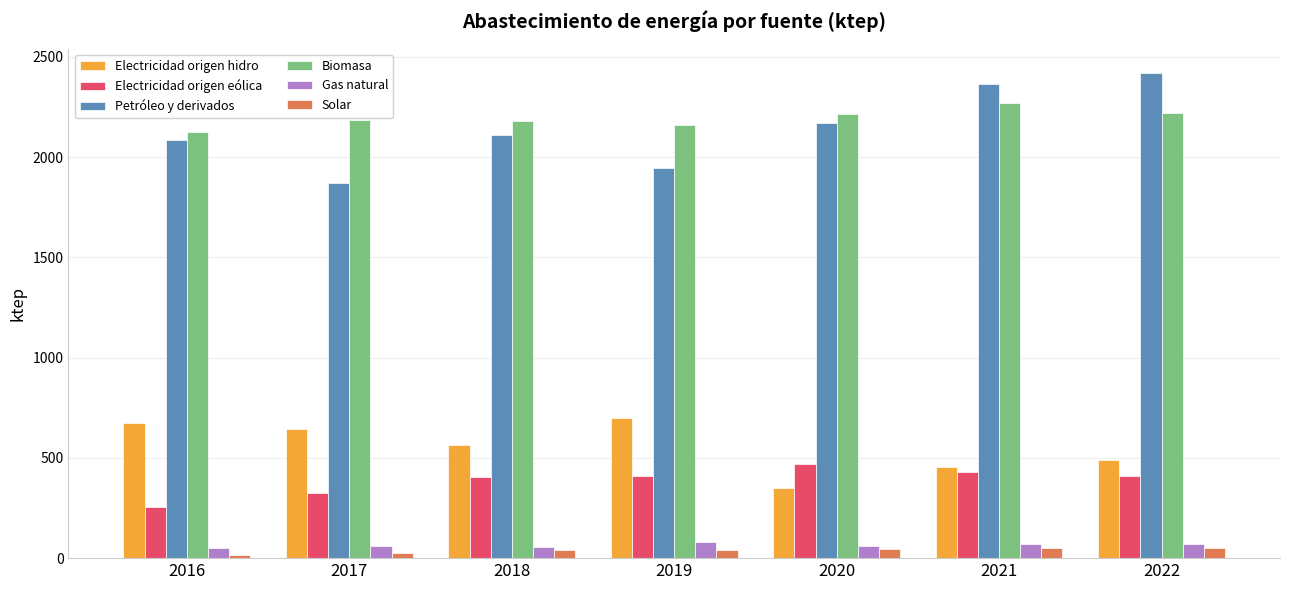

How many distinct data groups are displayed?

6